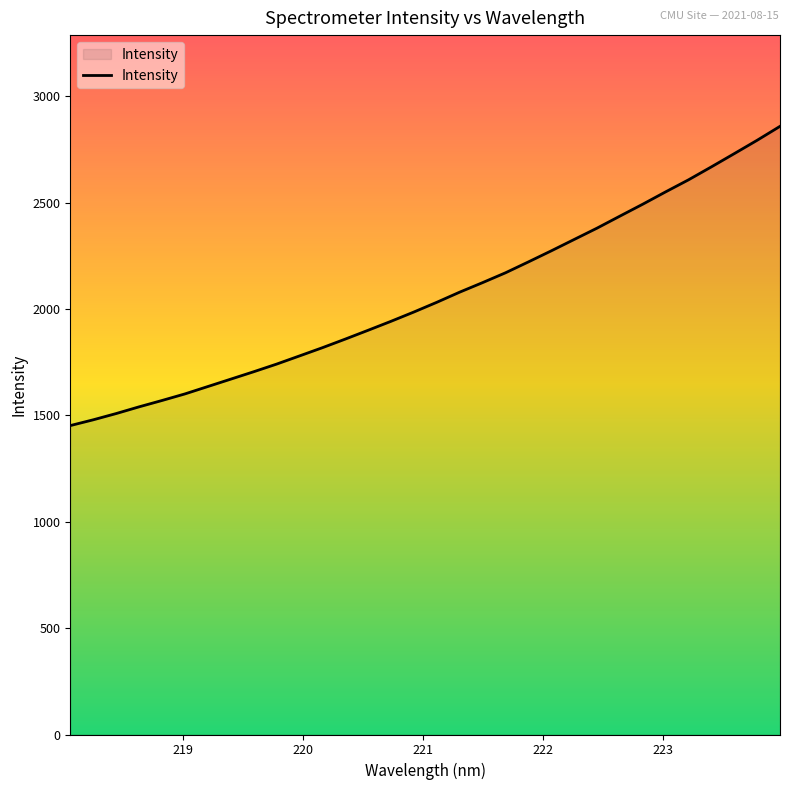

What is the smallest value displayed?

1452.2